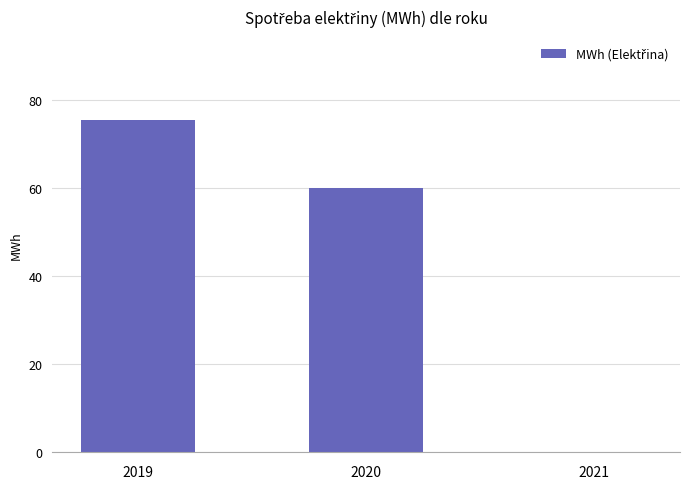

At which category does the chart reach its peak across all series?

2019